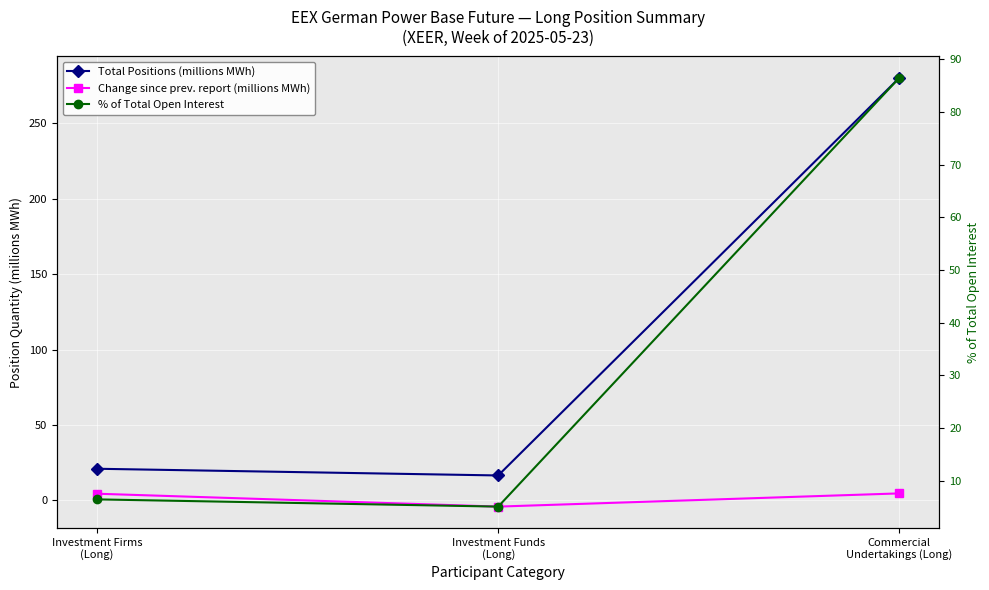

What is the label of the 2nd point from the right?

Investment Funds
(Long)